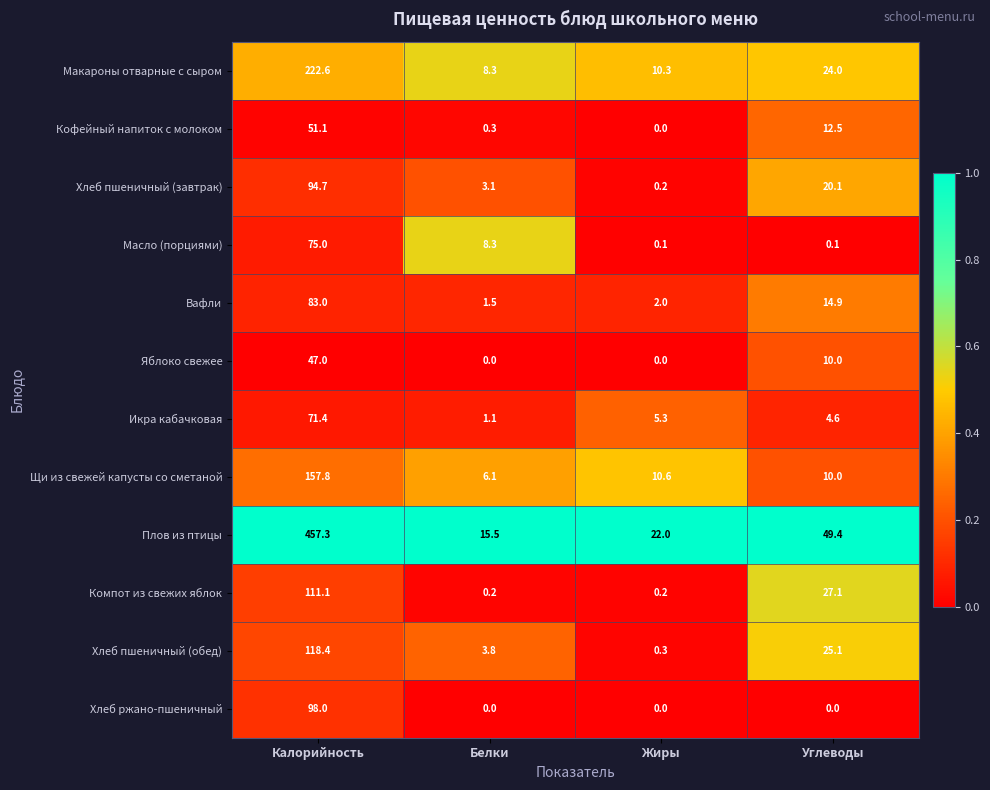

Where does the Яблоко свежее series first go above 10?

Калорийность